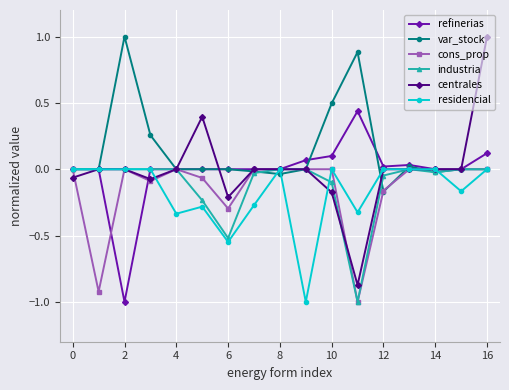

Which series has the largest total across all categories?

var_stock